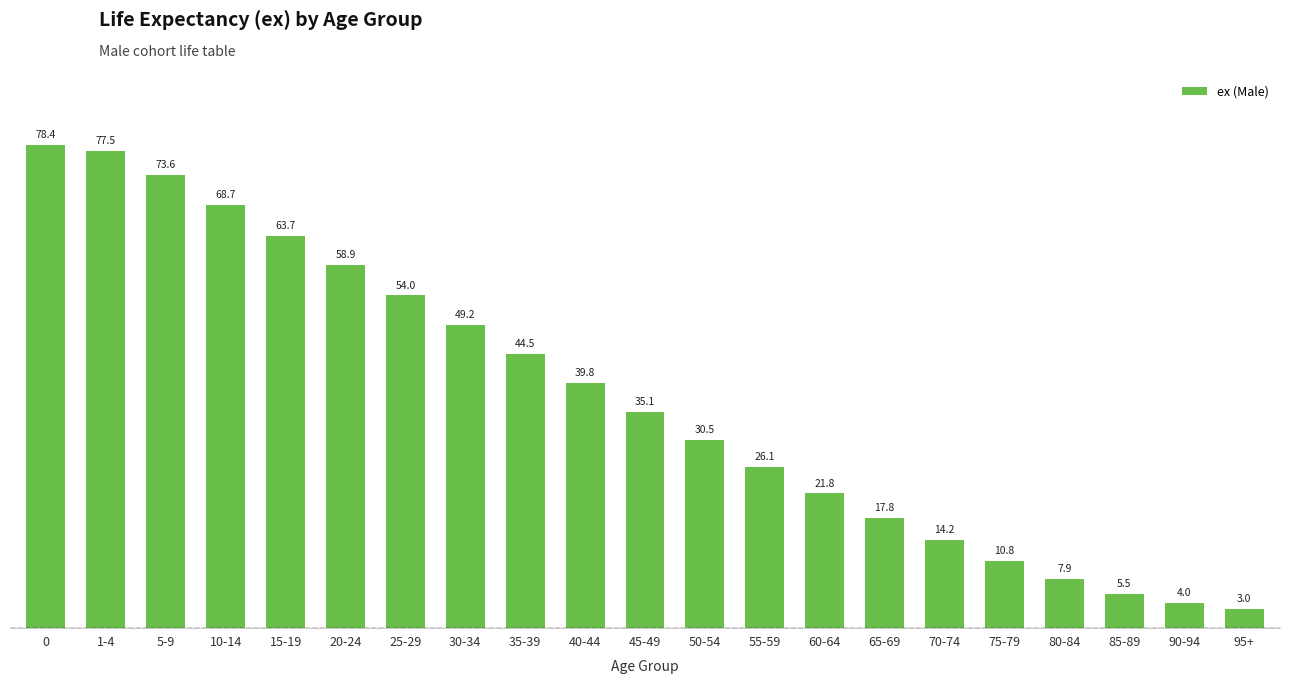

What is the sum of the values at 15-19 and 45-49?

98.8